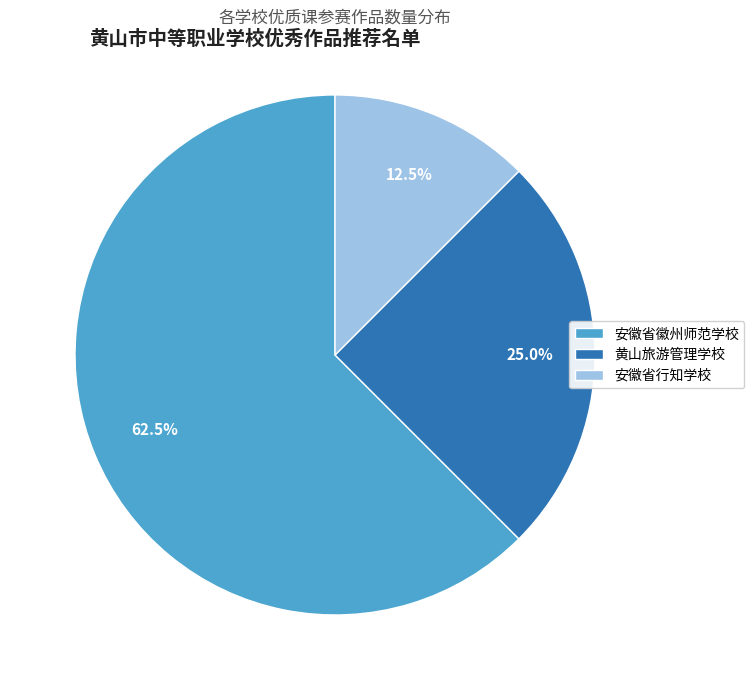

What percentage is NOT represented by 安徽省行知学校?

87.5%